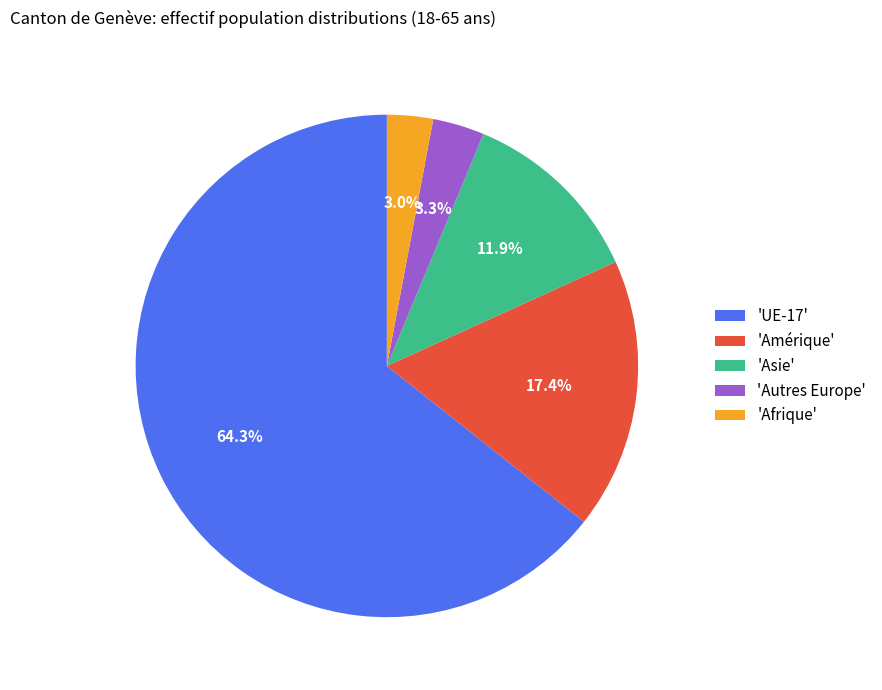

What is the ratio of the value at 'Amérique' to the value at 'Autres Europe'?

5.3